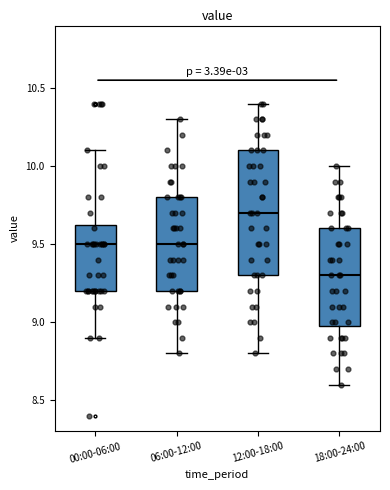

Comparing the boxes themselves (not the whiskers), which one is the tallest?

12:00-18:00